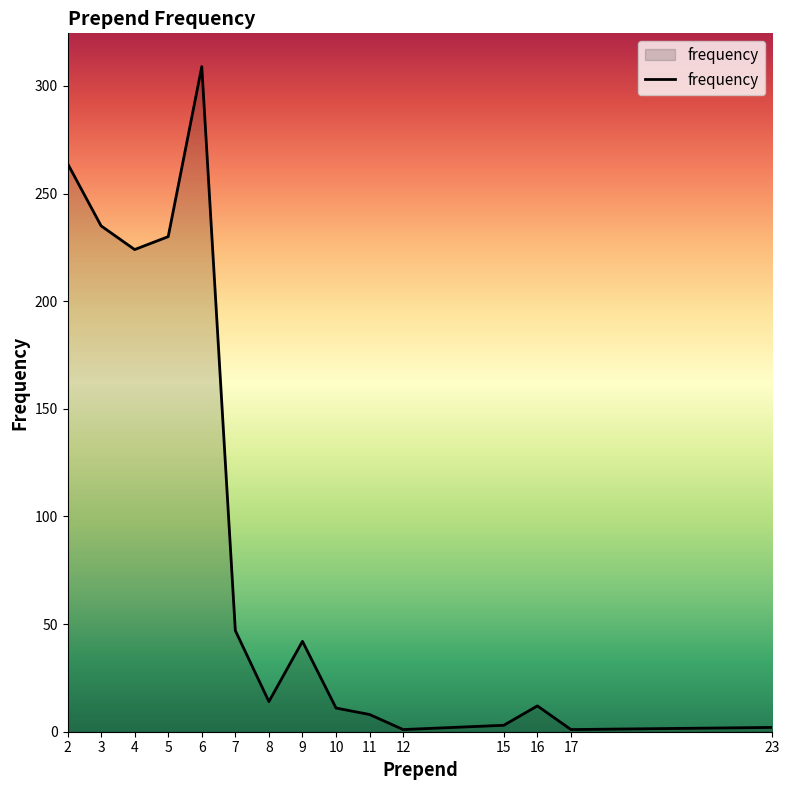

What is the minimum value shown in the chart?

1